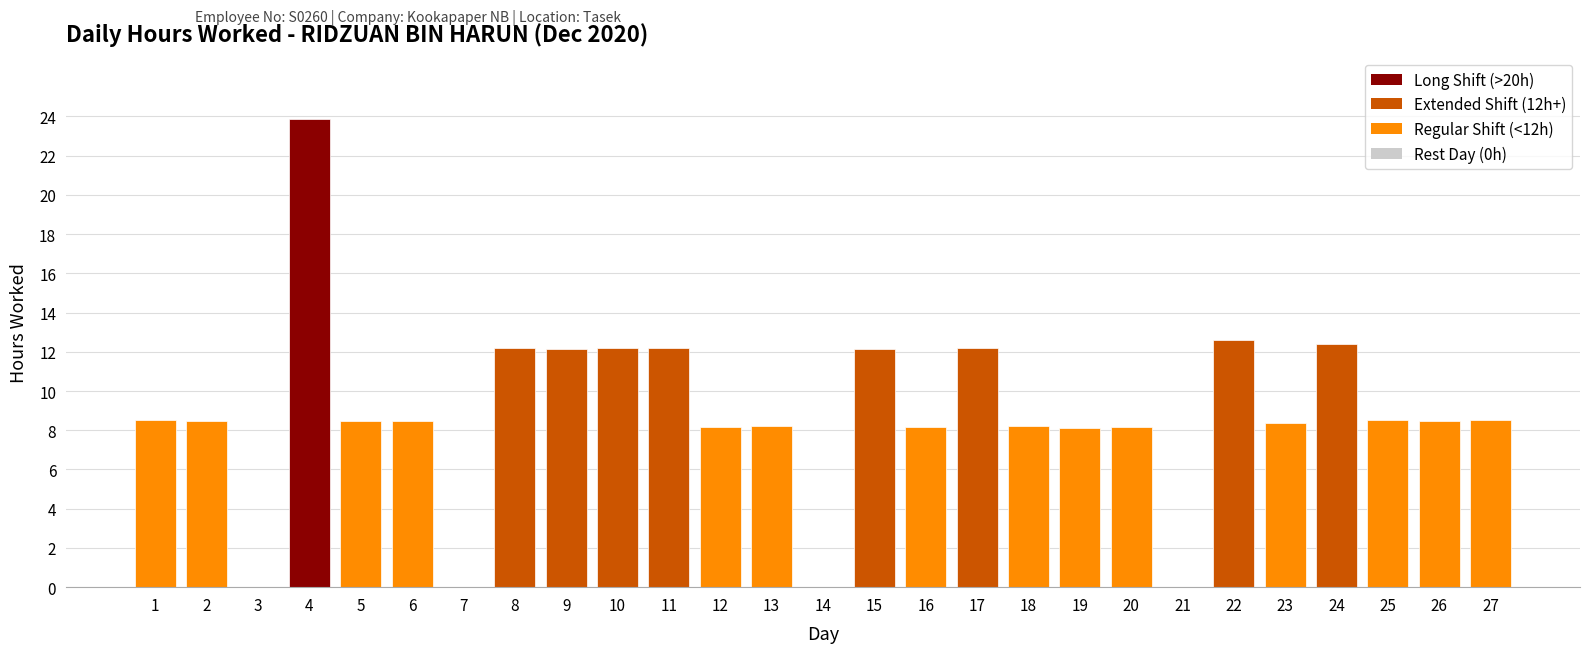

How many data points does each series have?

27